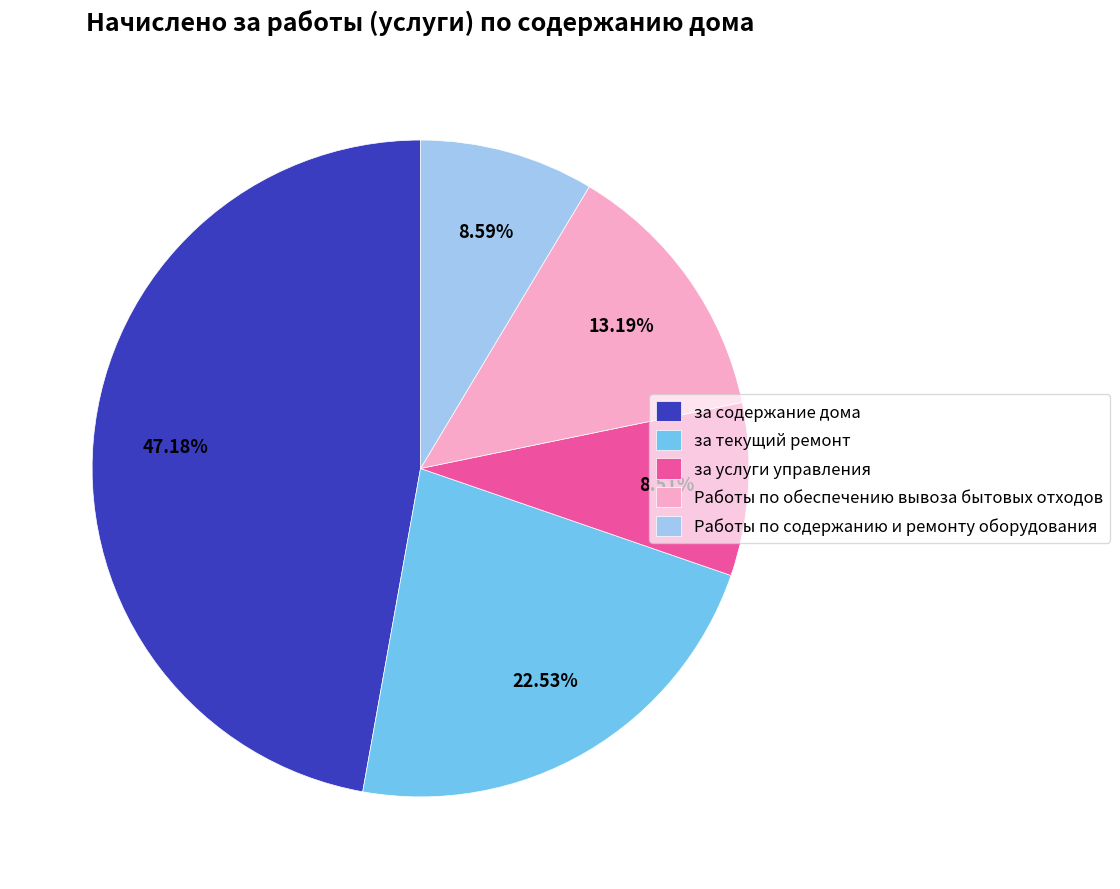

True or false: Работы по содержанию и ремонту оборудования accounts for 17% of the total.

False